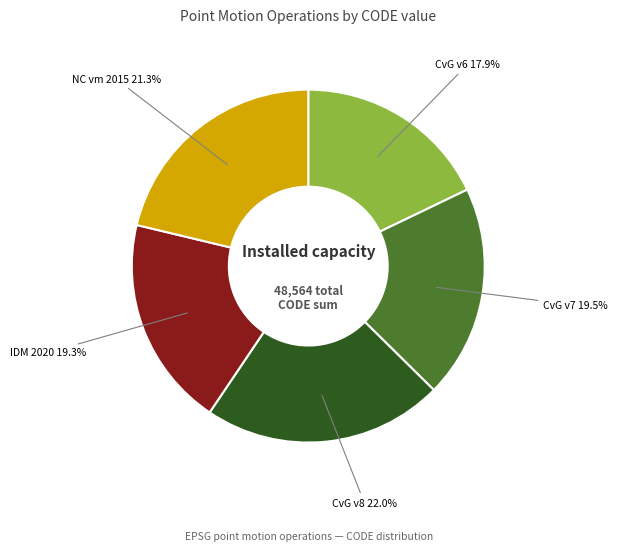

What is the ratio of the value at CvG v7 to the value at IDM 2020?

1.0